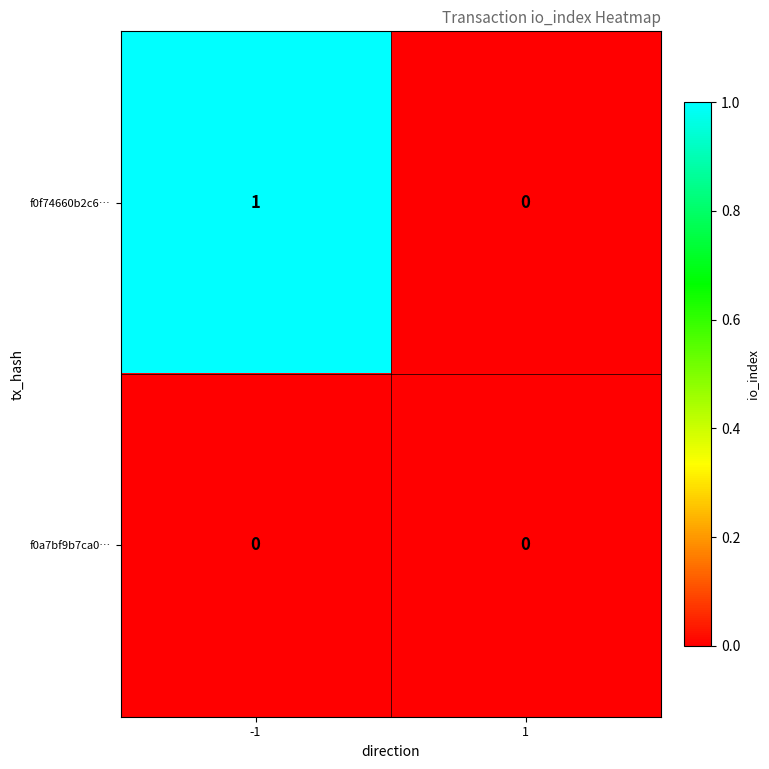

Is the value of f0f74660b2c6… at -1 greater than the value of f0a7bf9b7ca0… at -1?

Yes